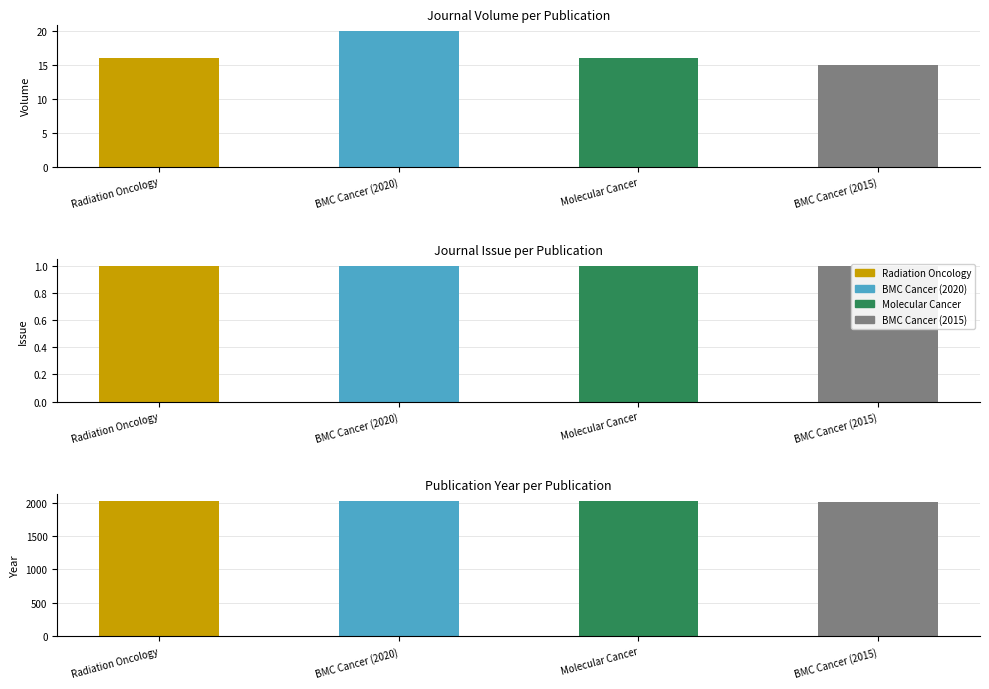

At which category does the chart reach its minimum across all series?

Radiation Oncology